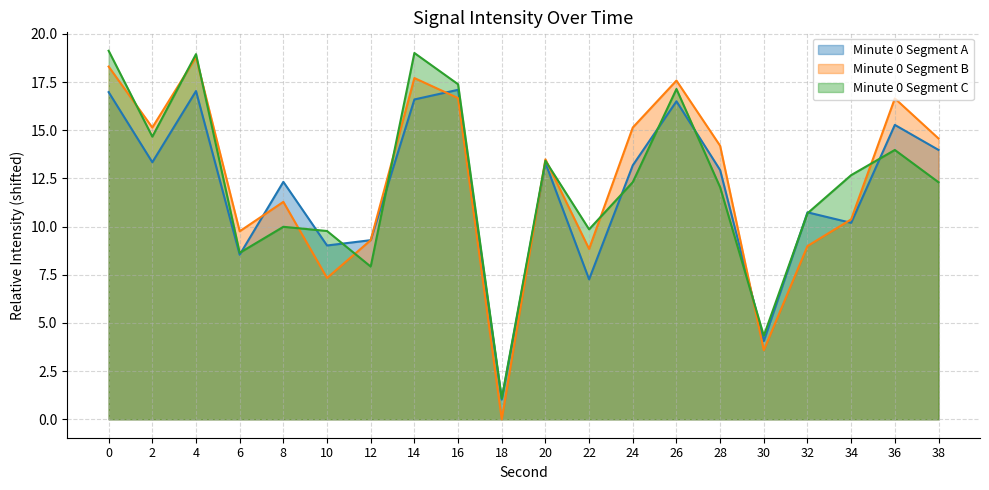

The chart shows a value of 1.0 at 18. True or false?

True